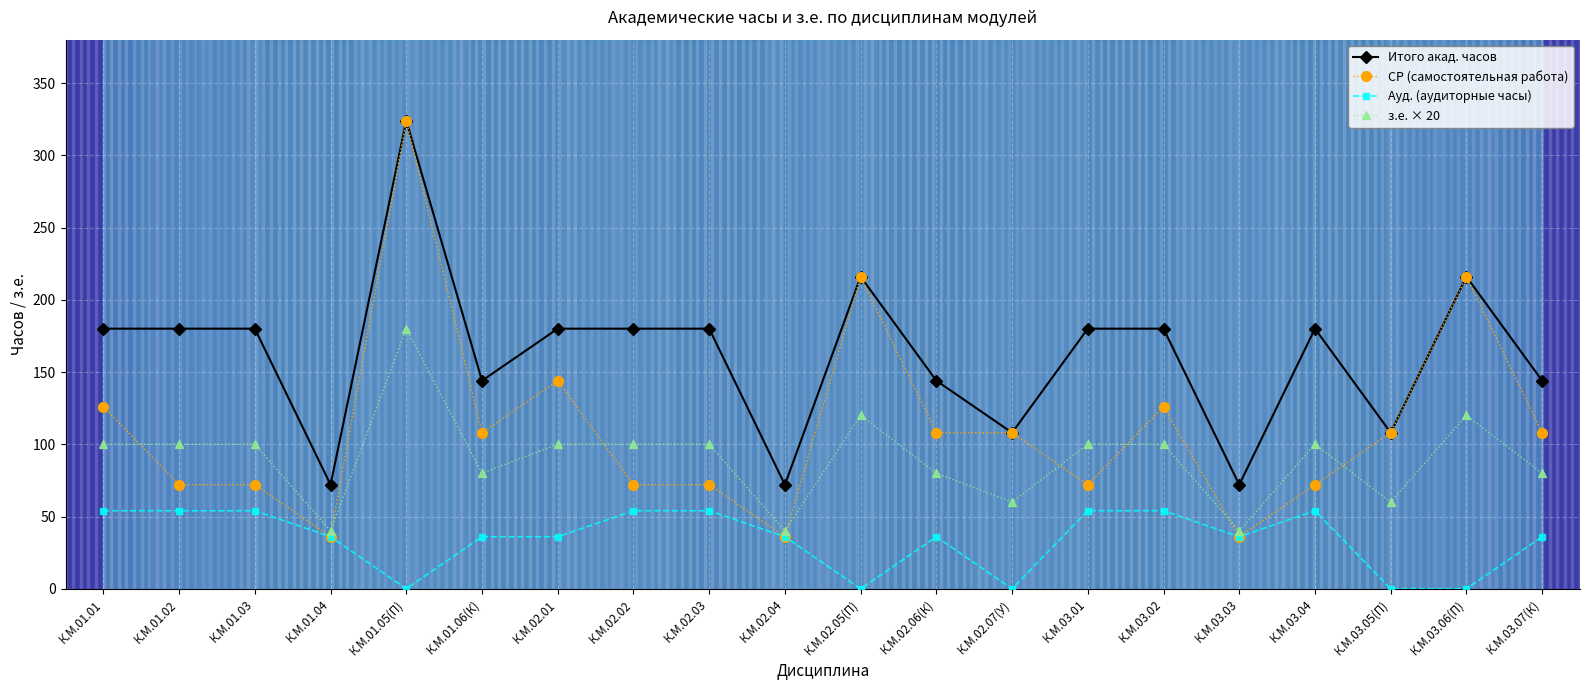

The value of з.е. × 20 at К.М.01.01 is 39. True or false?

False